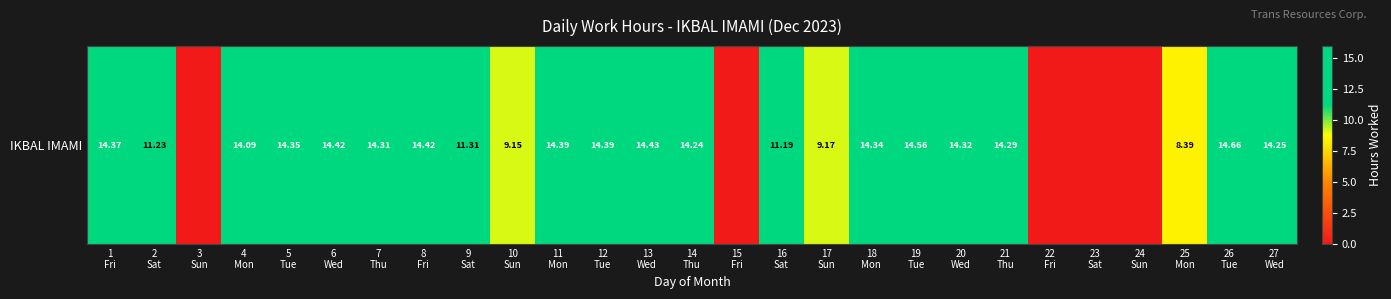

Rank the categories by value from highest to lowest.

26
Tue, 19
Tue, 13
Wed, 6
Wed, 8
Fri, 11
Mon, 12
Tue, 1
Fri, 5
Tue, 18
Mon, 20
Wed, 7
Thu, 21
Thu, 27
Wed, 14
Thu, 4
Mon, 9
Sat, 2
Sat, 16
Sat, 17
Sun, 10
Sun, 25
Mon, 3
Sun, 15
Fri, 22
Fri, 23
Sat, 24
Sun